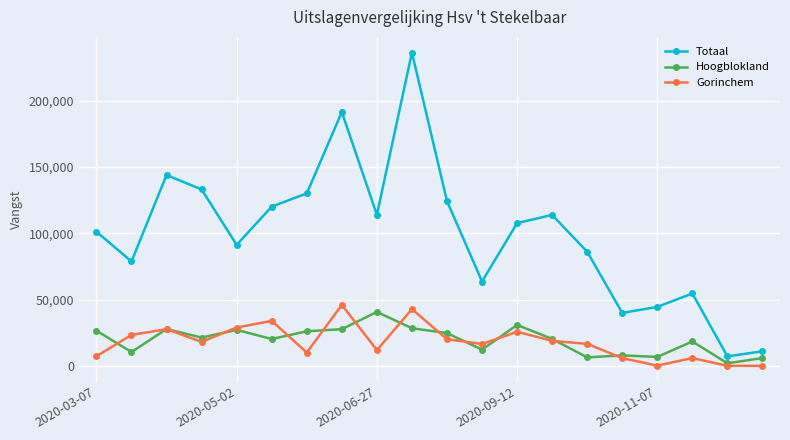

What is the minimum value for Totaal?

7112